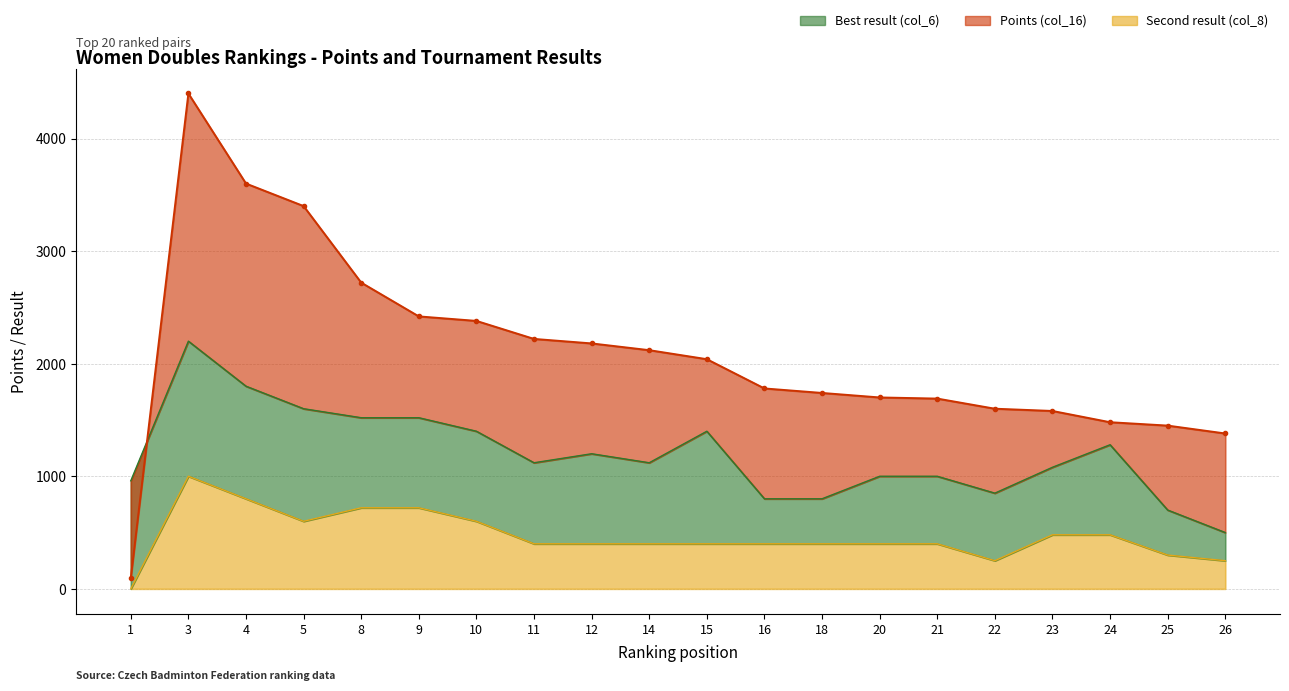

At which category is the sum across all series the highest?

3